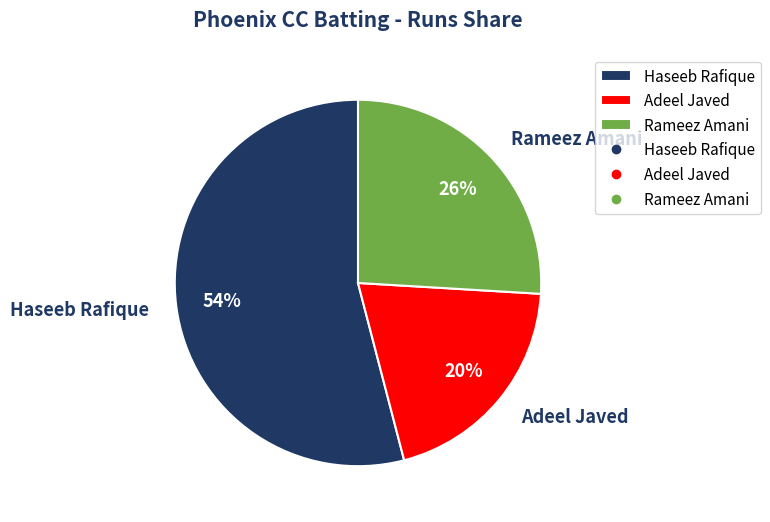

The Adeel Javed slice represents 20% of the pie. True or false?

True